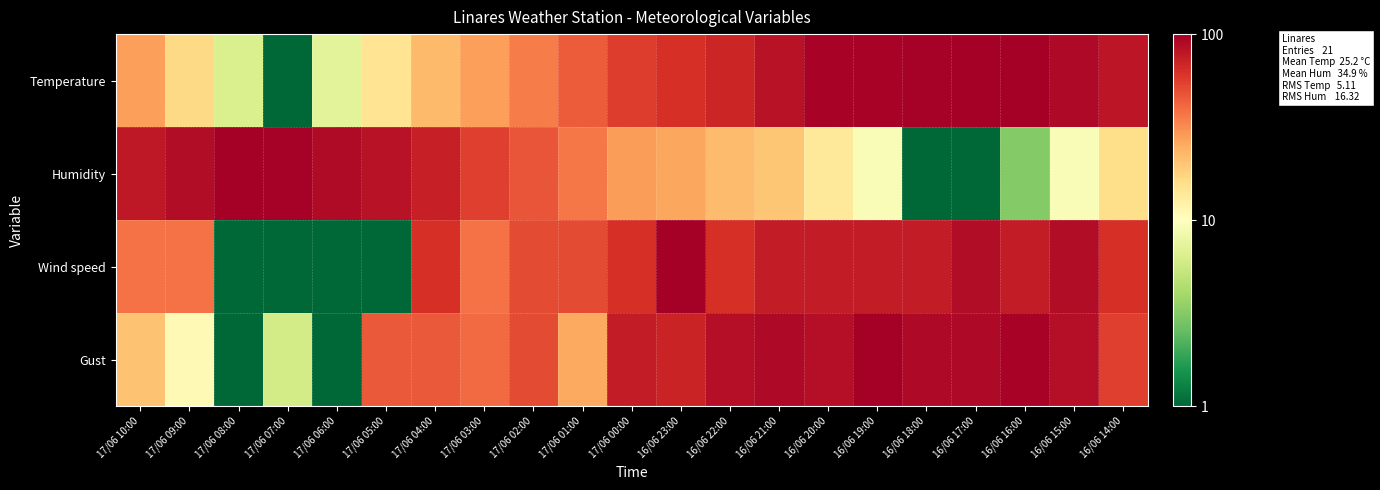

At which category does the chart reach its peak across all series?

16/06 16:00